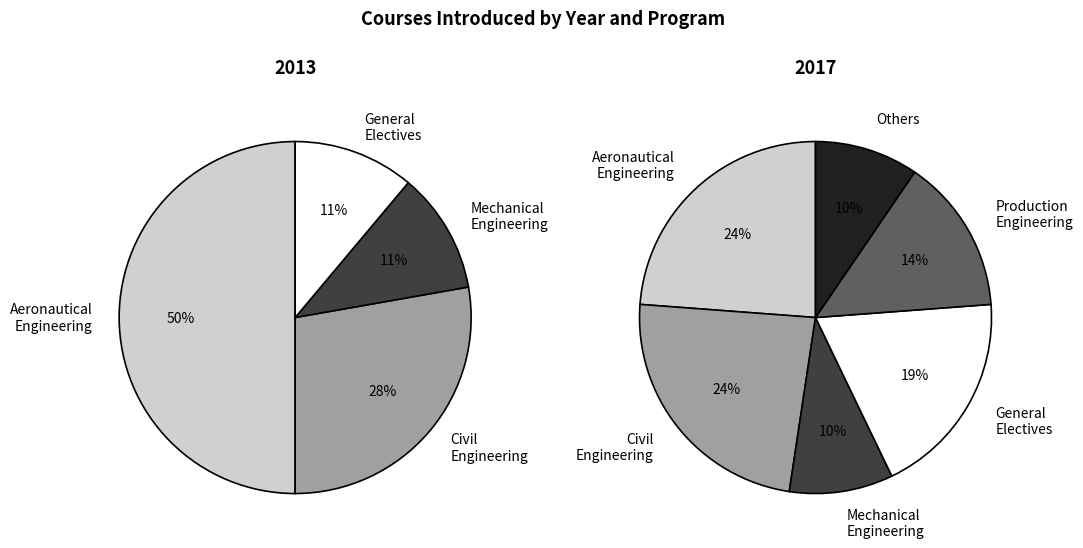

Approximately how many times larger is the value at 2013 compared to 2017?

1.3